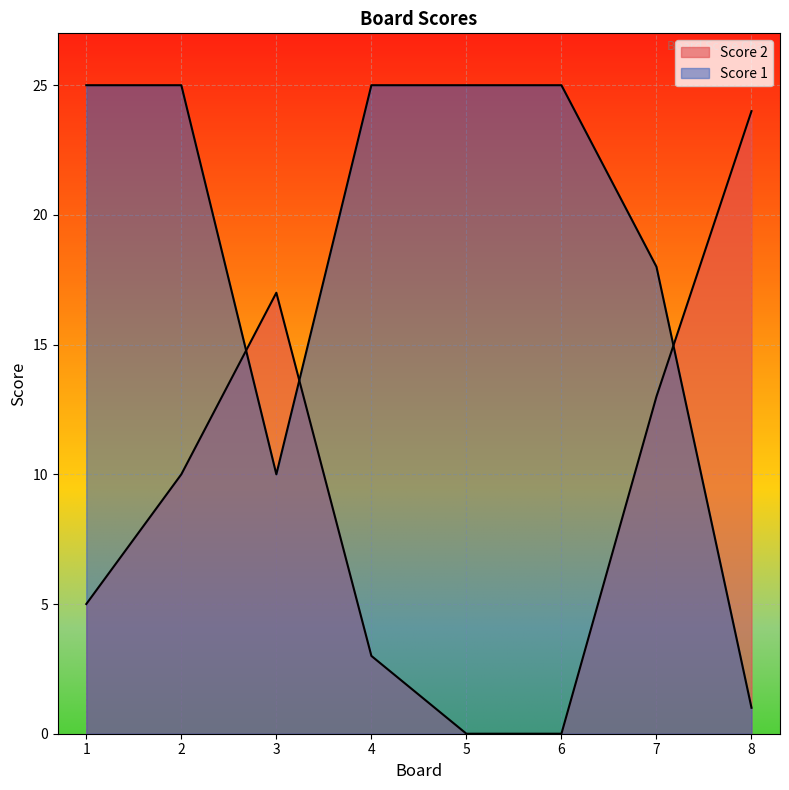

Is the value of Score 2 at 3 greater than the value of Score 1 at 1?

No